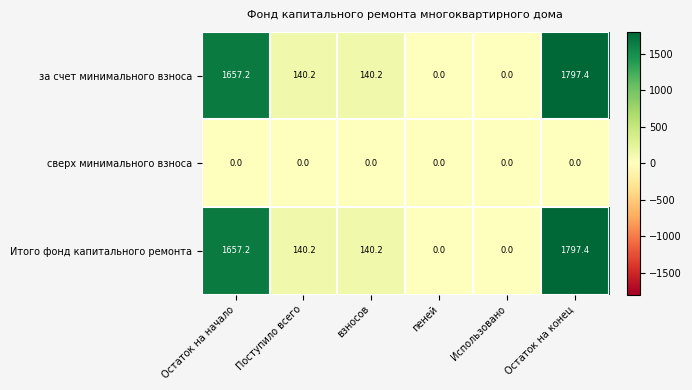

Count the number of data series in this chart.

3